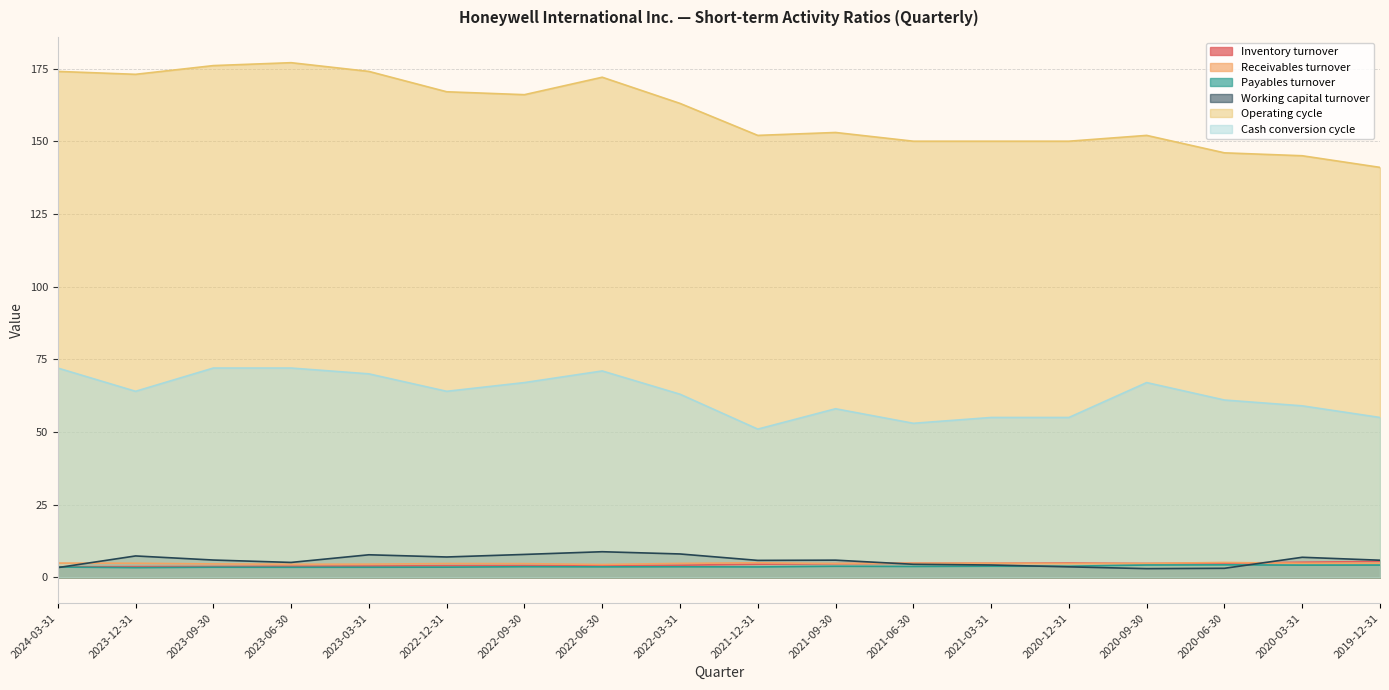

Rank the series by their maximum value, from highest to lowest.

Operating cycle, Cash conversion cycle, Working capital turnover, Inventory turnover, Receivables turnover, Payables turnover